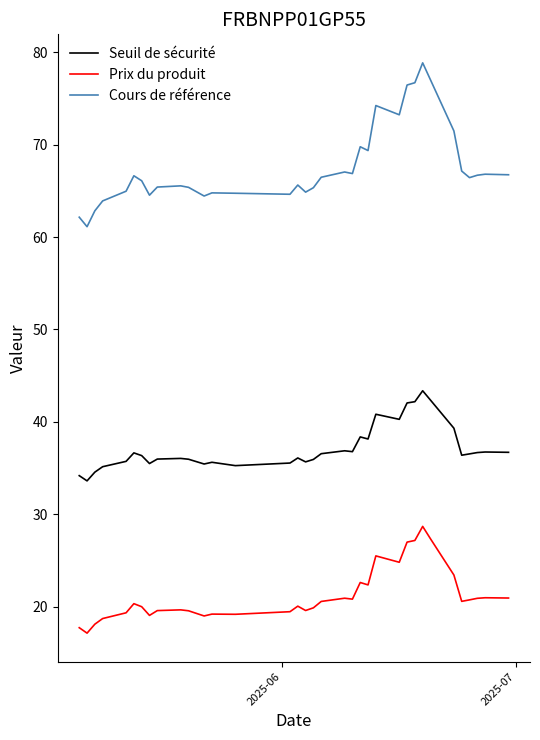

Which series has the largest total across all categories?

Cours de référence